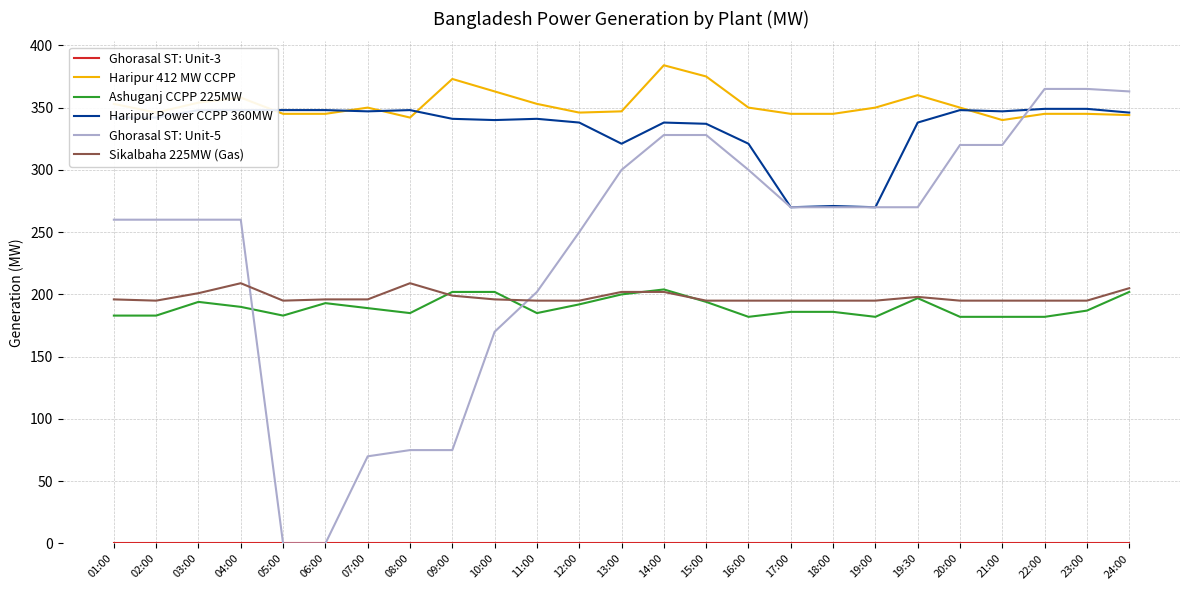

True or false: Ashuganj CCPP 225MW and Haripur 412 MW CCPP intersect in this chart.

False